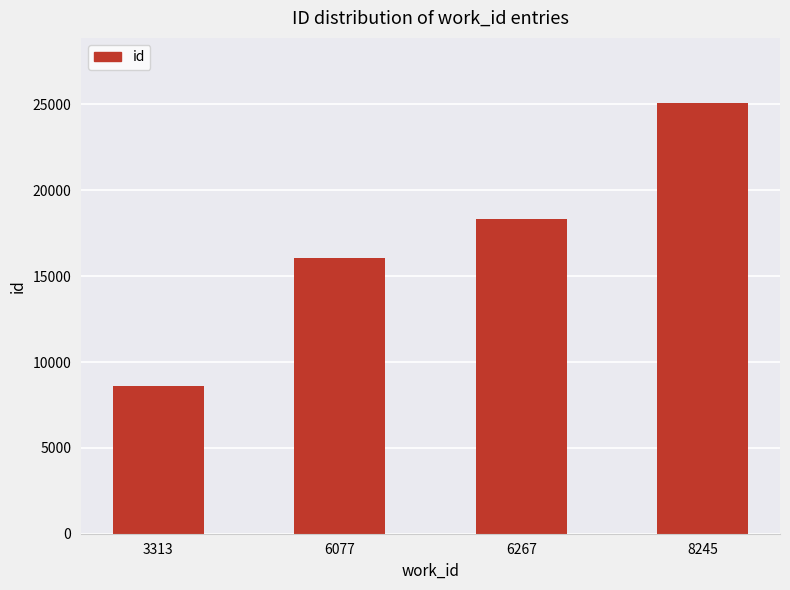

Rank the categories by value from lowest to highest.

3313, 6077, 6267, 8245